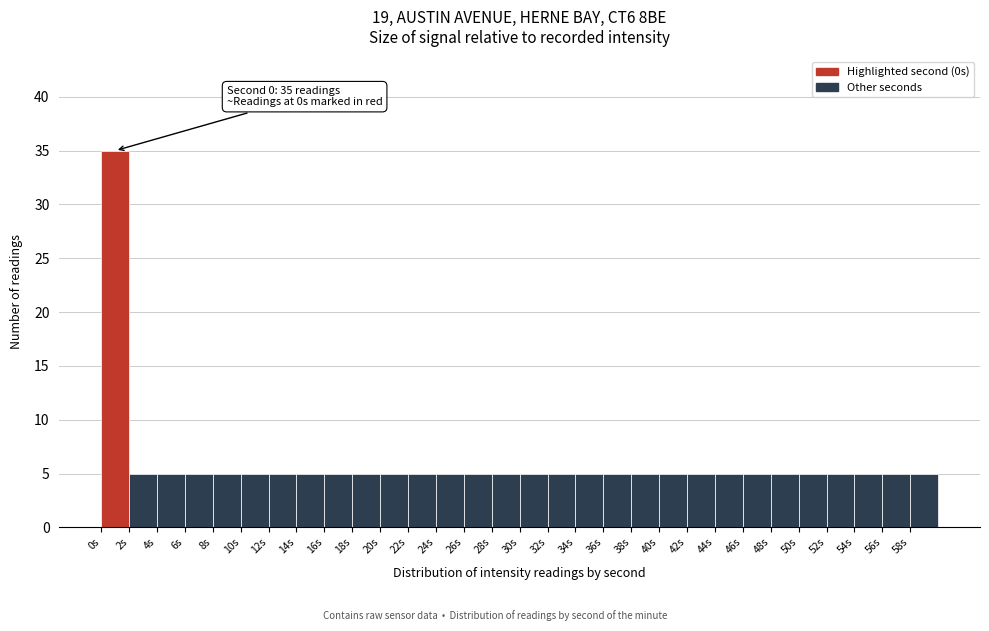

Which range on the x-axis has the tallest bar?

0 to 2